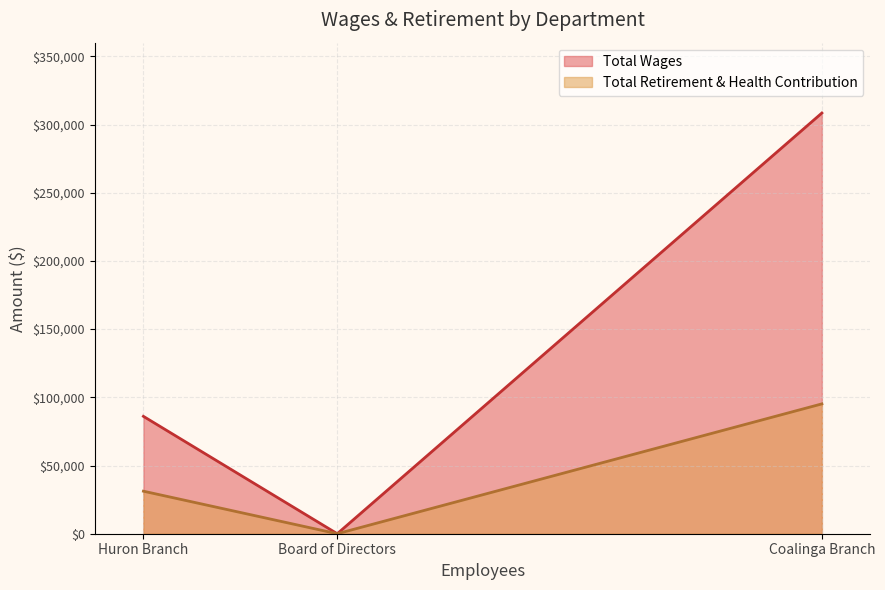

List the series in order of their peak value, lowest first.

Total Retirement & Health Contribution, Total Wages